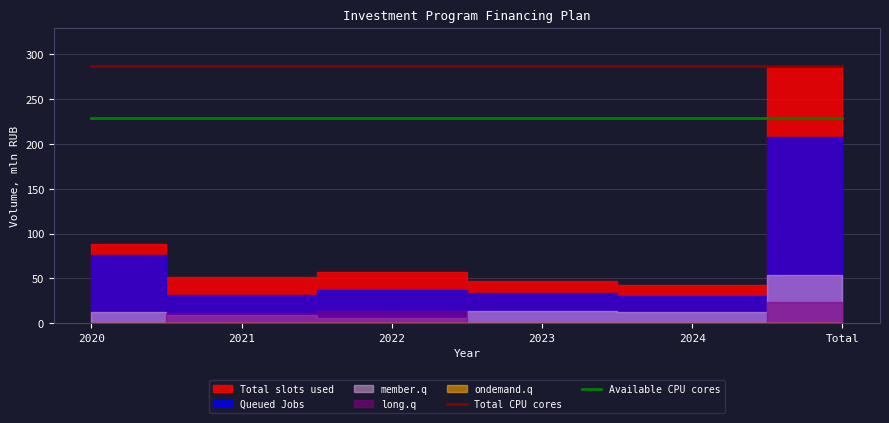

At how many categories does at least one series exceed 281?

6